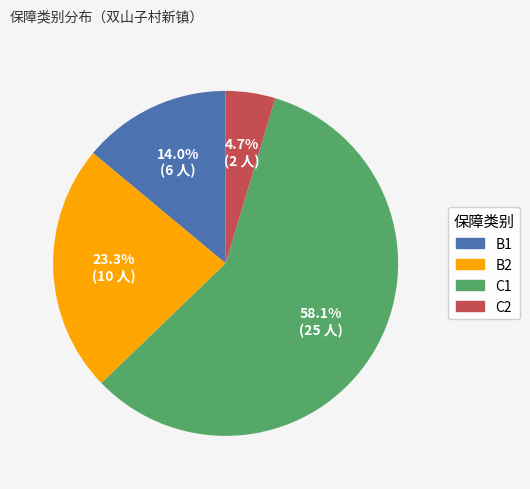

How many segments does this pie chart have?

4